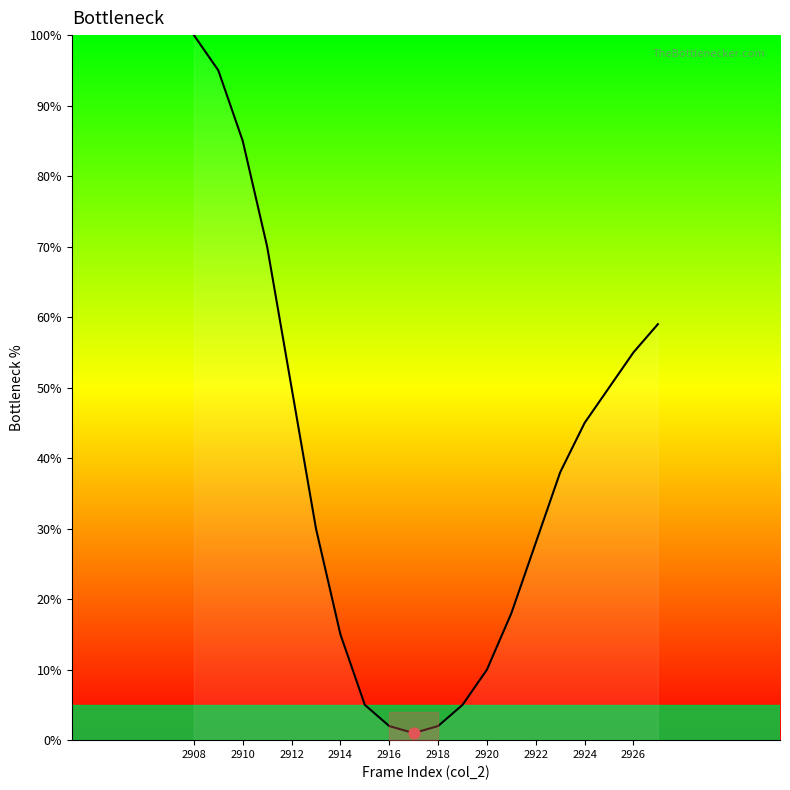

What is the maximum value shown in the chart?

100